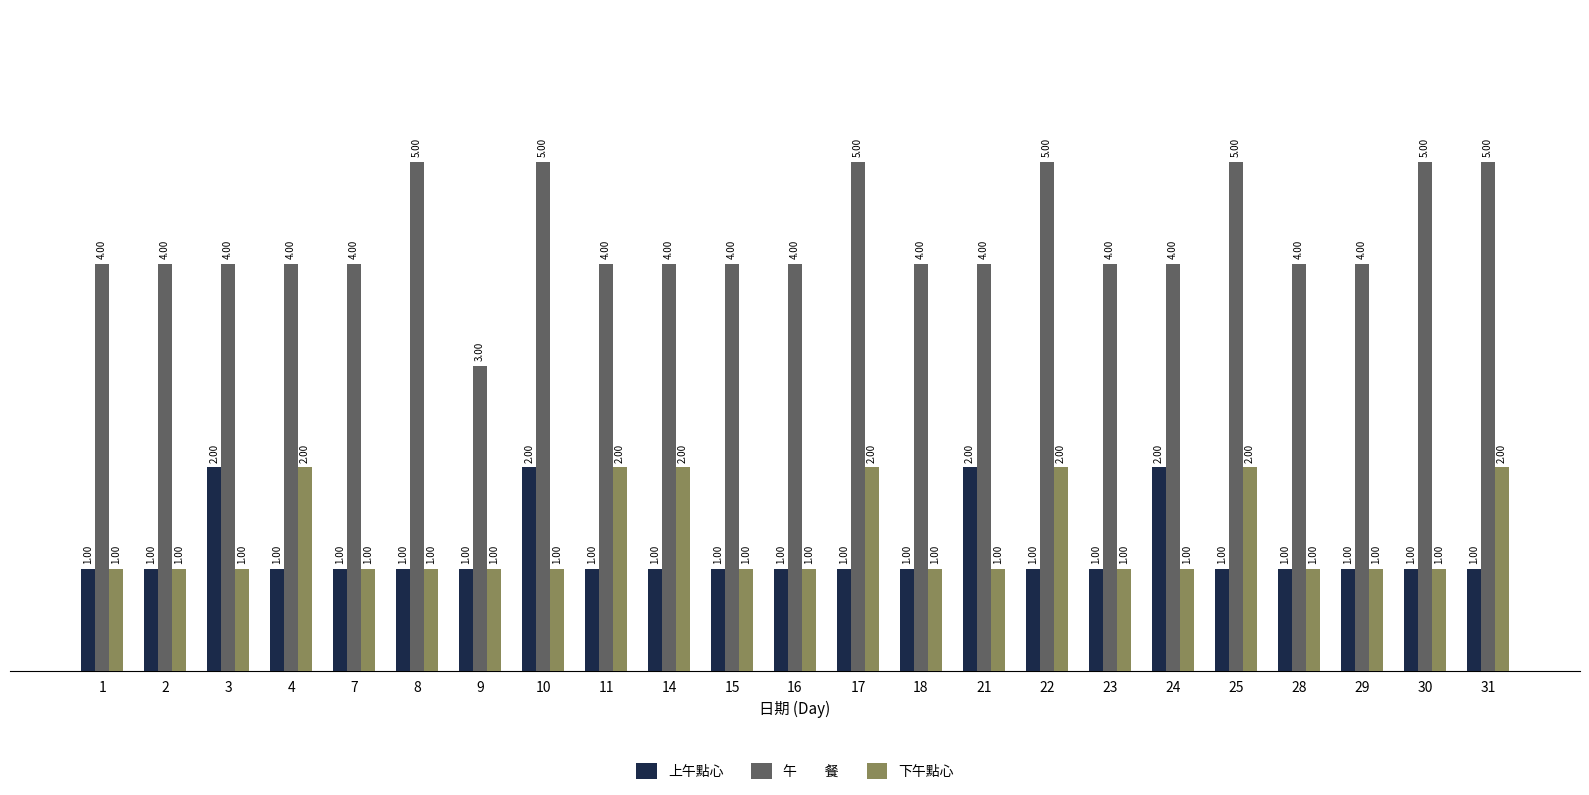

What is the spread (max minus min) of values at 22?

4